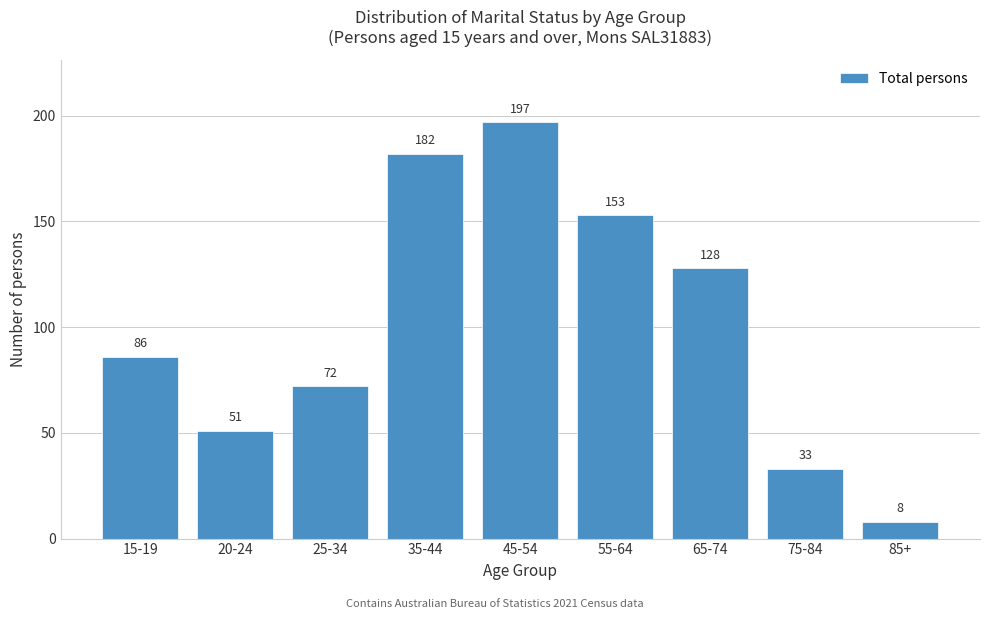

Reading left to right, transcribe all the data shown in this chart.

86	51	72	182	197	153	128	33	8